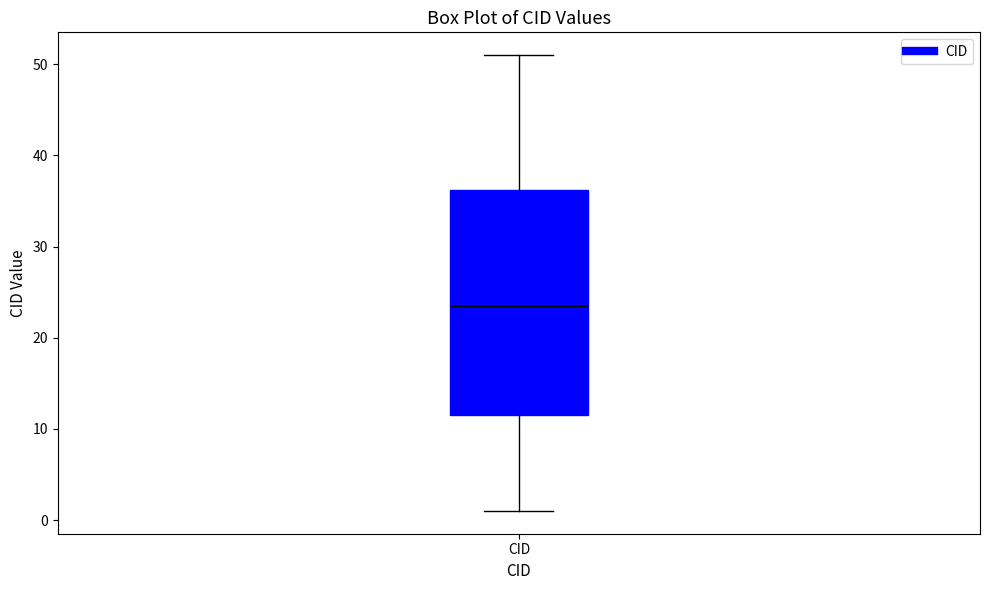

Transcribe this box plot: give where the median line is, the range the box spans, and where the two whiskers end, as read against the y-axis. The values are not printed on the chart, so give them approximately, as read against the axis.

median 24, box 12 to 36, whiskers 1 to 51